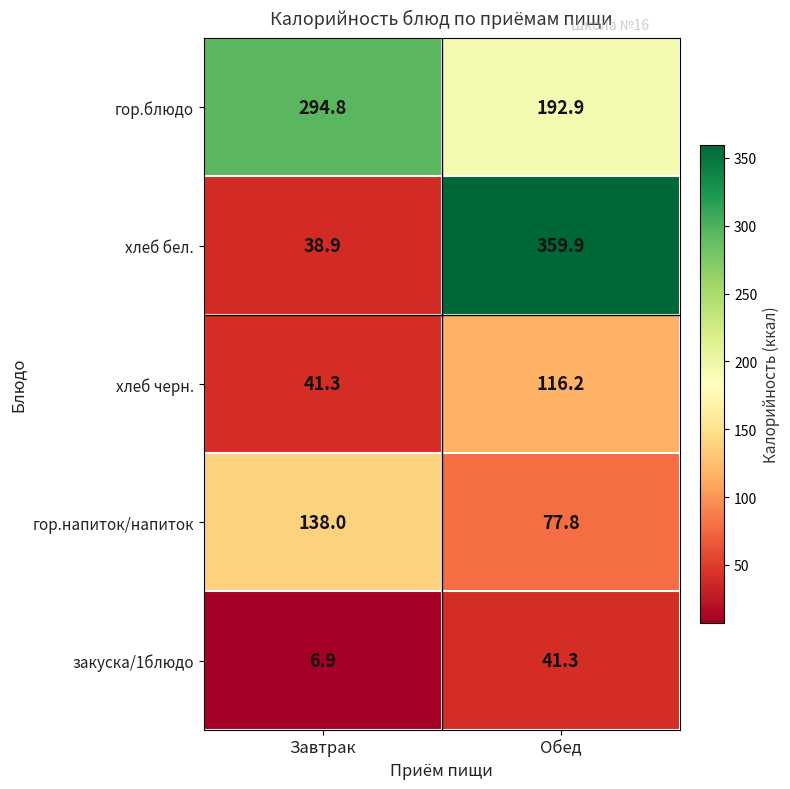

What is the spread (max minus min) of values at Обед?

318.6